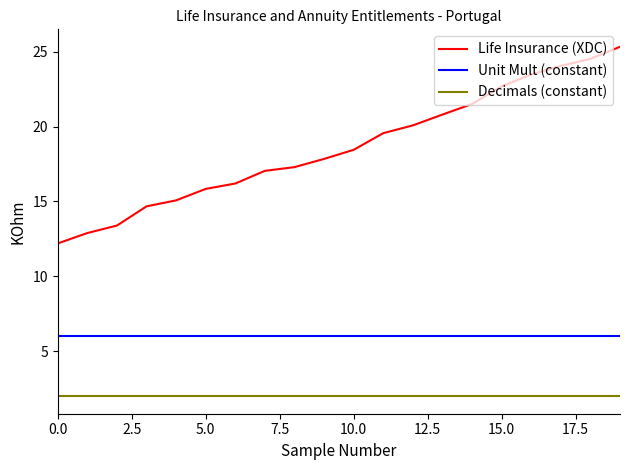

True or false: Decimals (constant) and Unit Mult (constant) cross at least once.

False